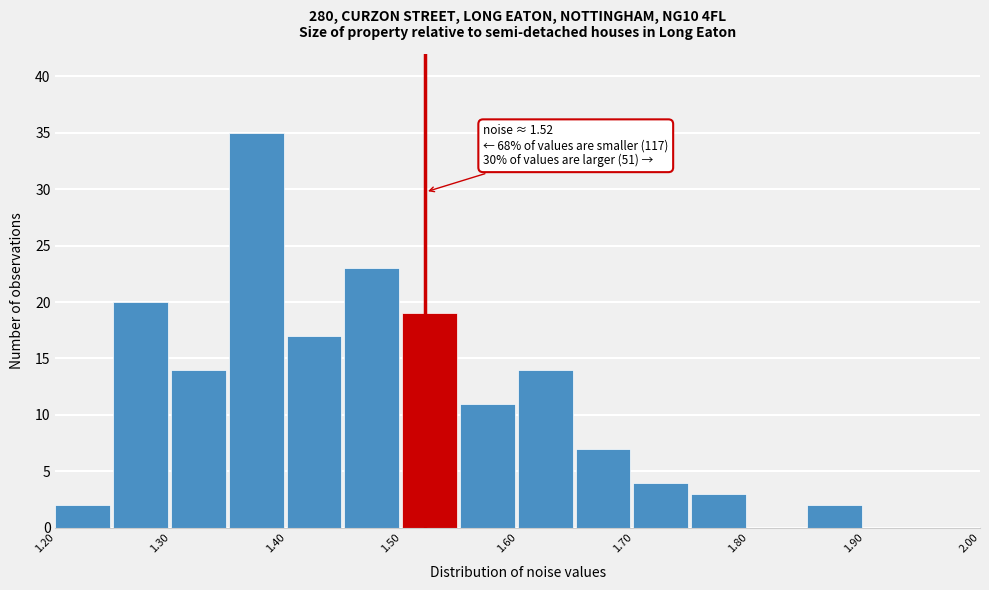

Over which range of the x-axis is the bar tallest?

1.35 to 1.40